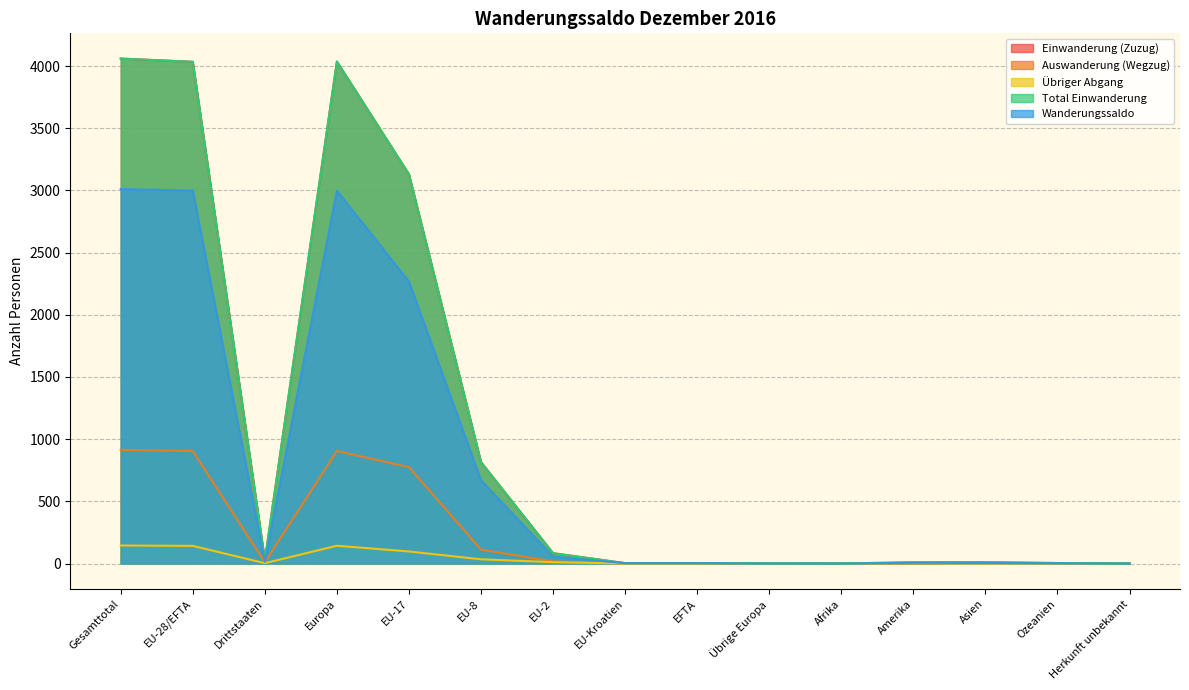

What is the difference between the highest and lowest values at Asien?

10